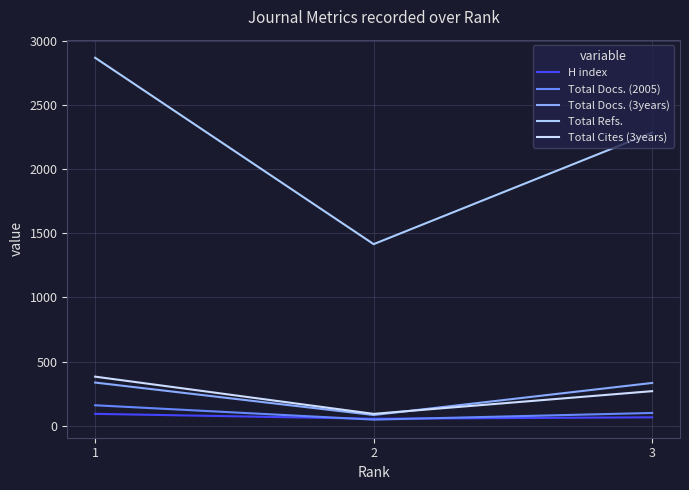

True or false: Total Refs. has a value of 1415 at 2.

True